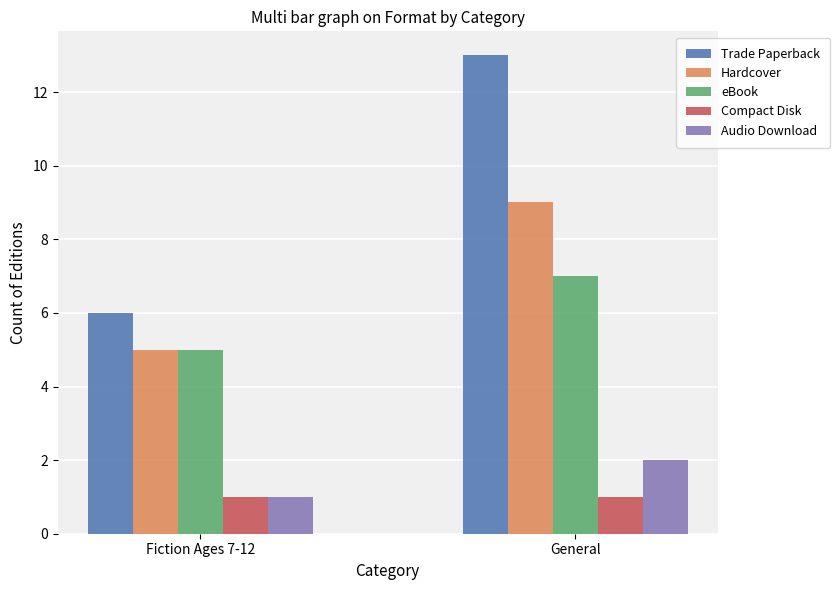

Which series has the largest total across all categories?

Trade Paperback